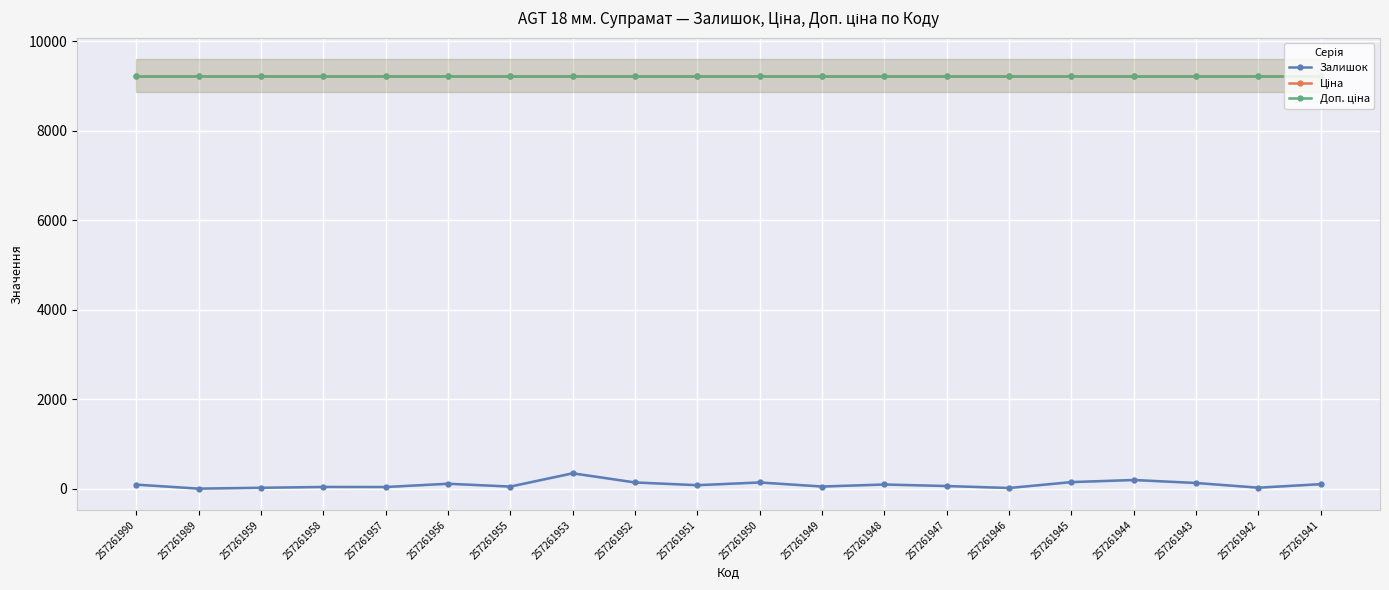

Rank the categories by Ціна value from highest to lowest.

257261990, 257261989, 257261959, 257261958, 257261957, 257261956, 257261955, 257261953, 257261952, 257261951, 257261950, 257261949, 257261948, 257261947, 257261946, 257261945, 257261944, 257261943, 257261942, 257261941